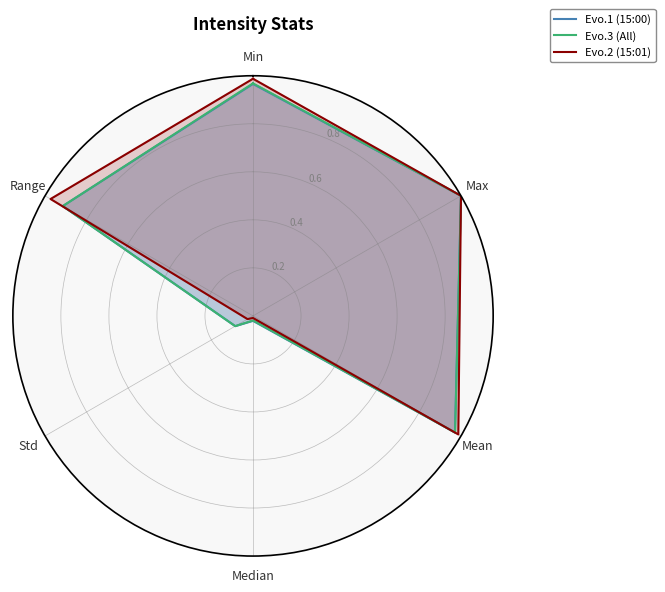

What is the difference between the Evo.2 (15:01) values at Std and Mean?

1.0